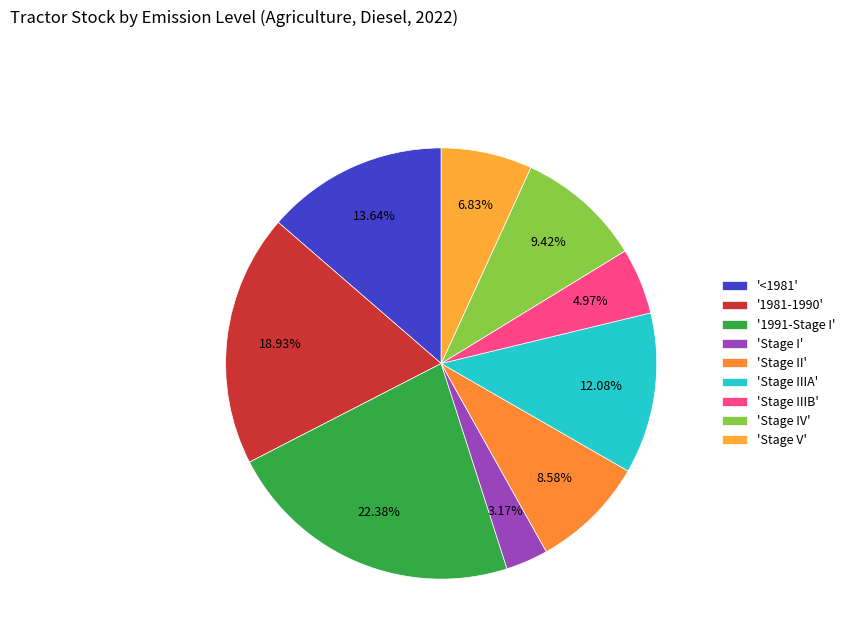

Count the number of slices in the pie.

9